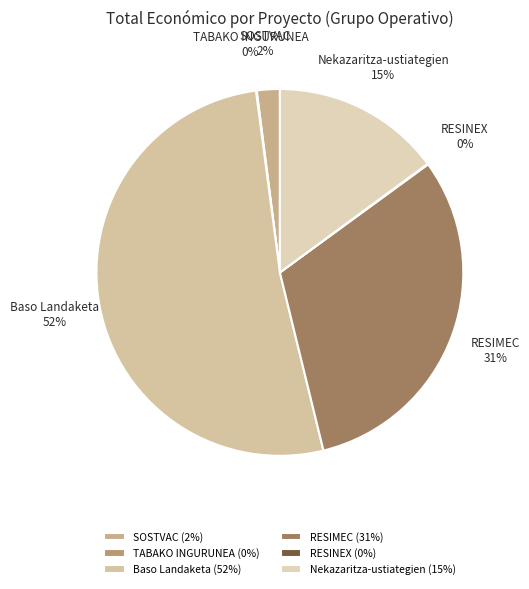

Is Baso Landaketa the majority of the pie?

Yes